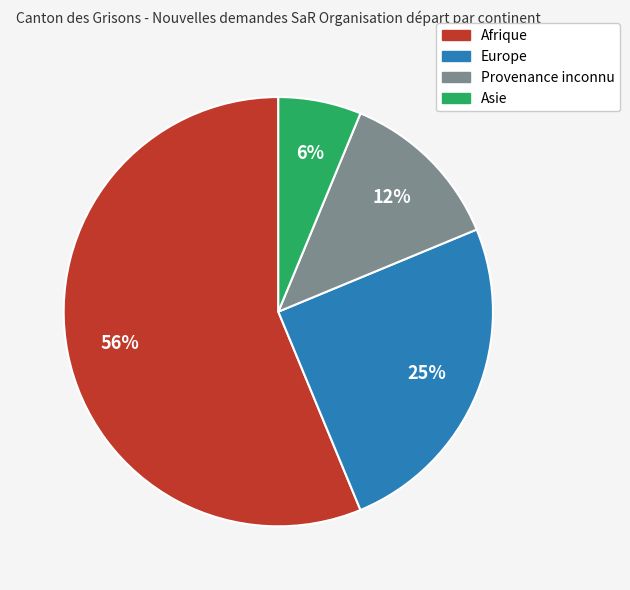

Which has a higher value, Afrique or Asie?

Afrique